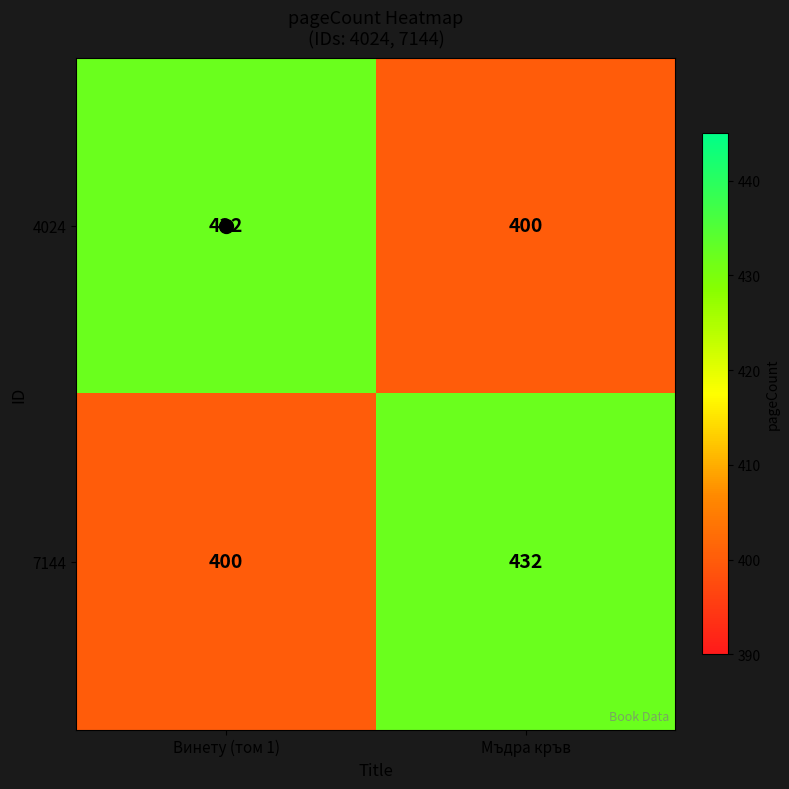

The value of 4024 at Винету (том 1) is 432. True or false?

True